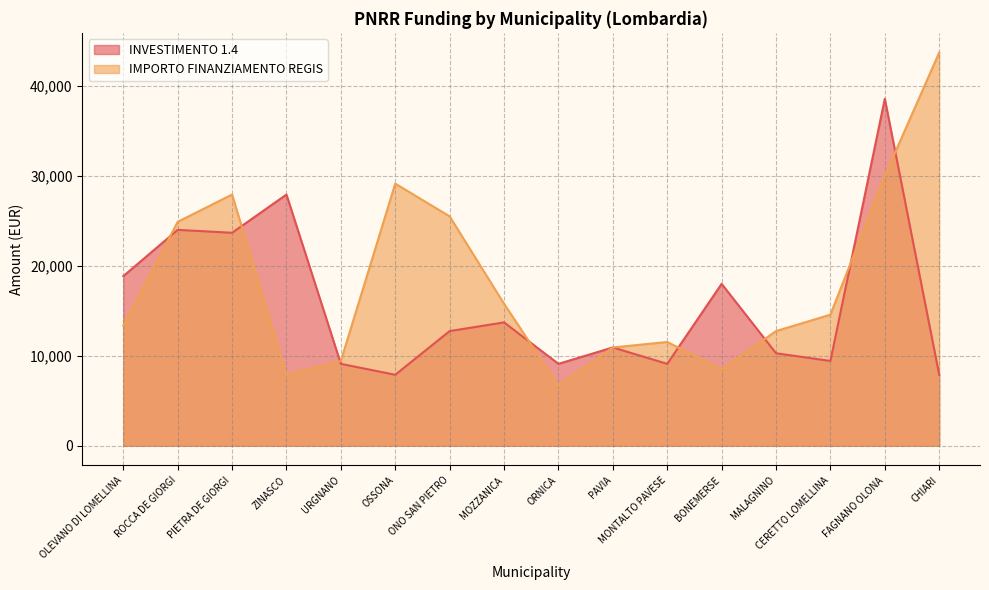

How many lines are shown in the chart?

2